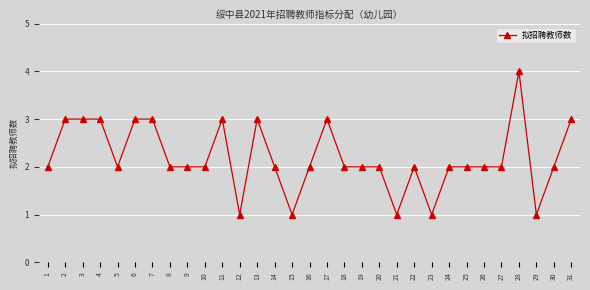

What is the approximate value at 22?

2